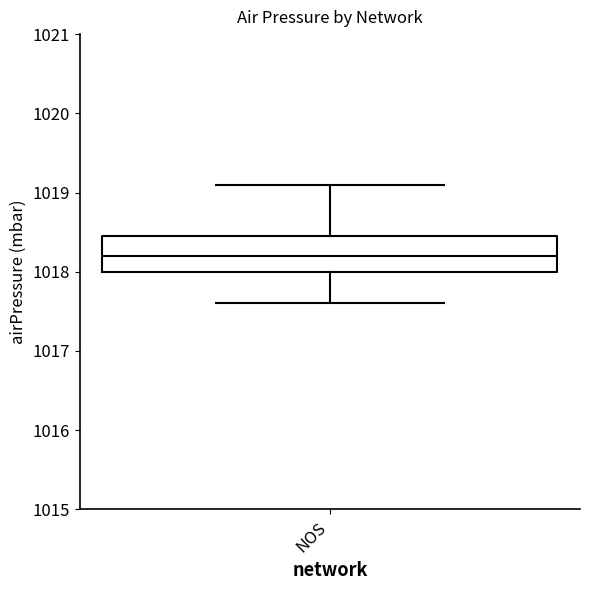

Transcribe this box plot: give where the median line is, the range the box spans, and where the two whiskers end, as read against the y-axis. The values are not printed on the chart, so give them approximately, as read against the axis.

median 1018.2, box 1018.0 to 1018.5, whiskers 1017.6 to 1019.1